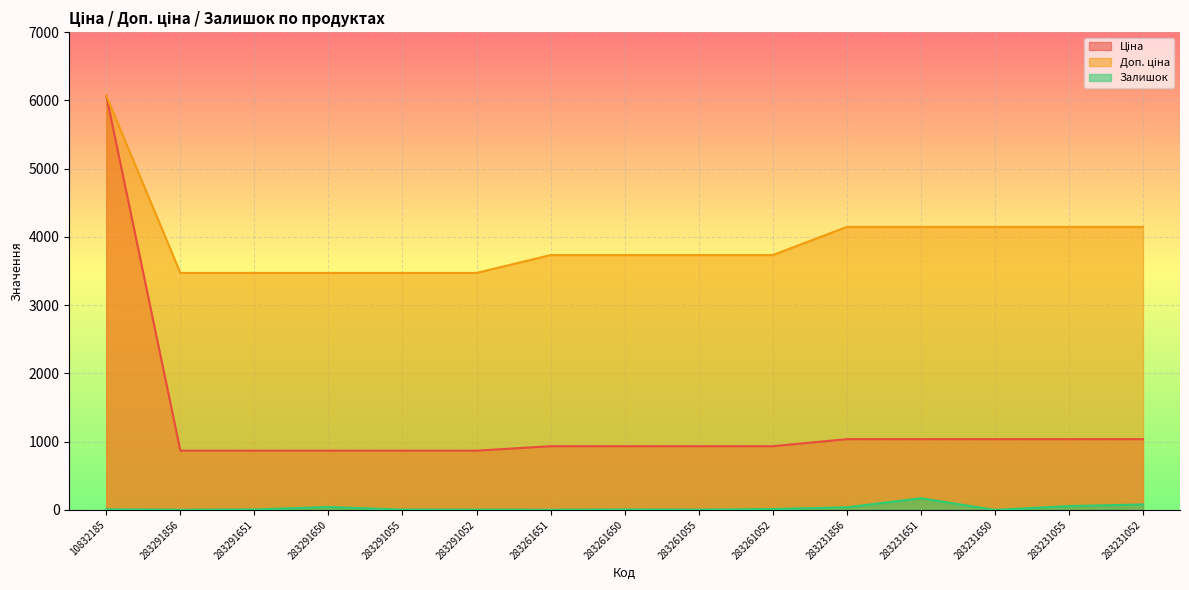

True or false: Залишок has more than 0 points higher than both neighbors.

True